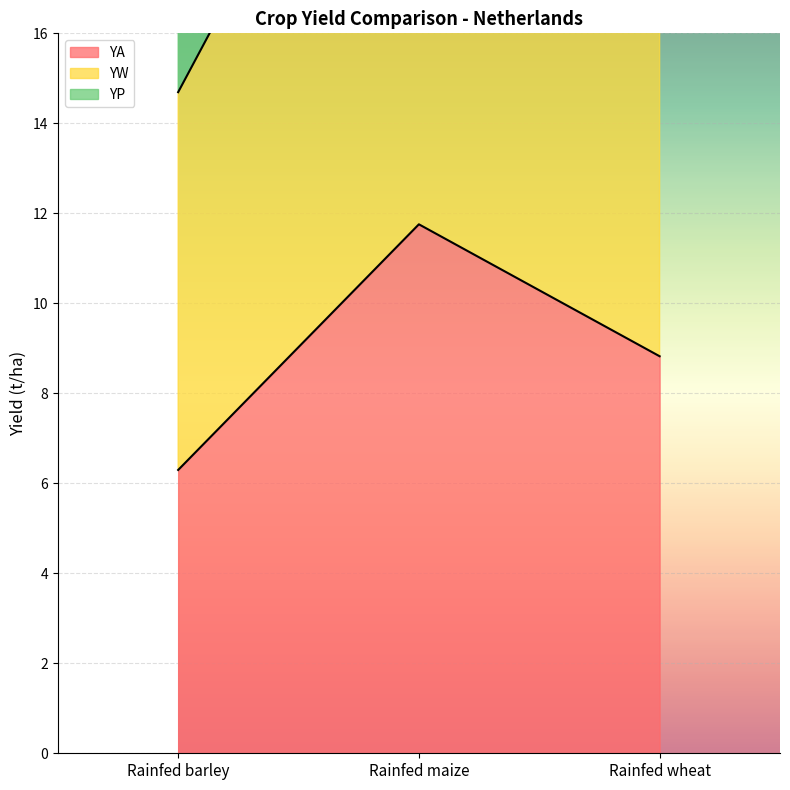

At which category is the sum across all series the highest?

Rainfed maize